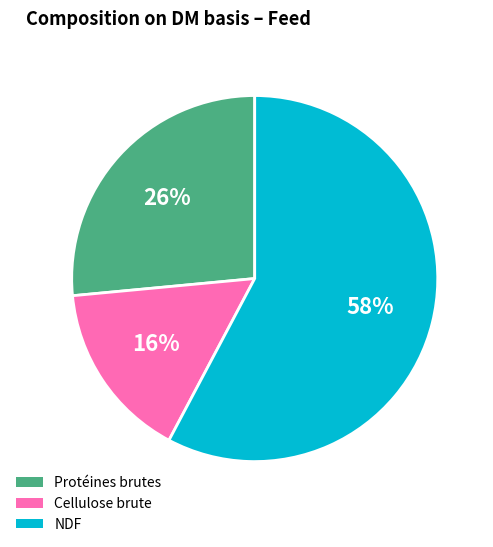

To the nearest percent, what is the difference between the largest and smallest slice percentages?

42%